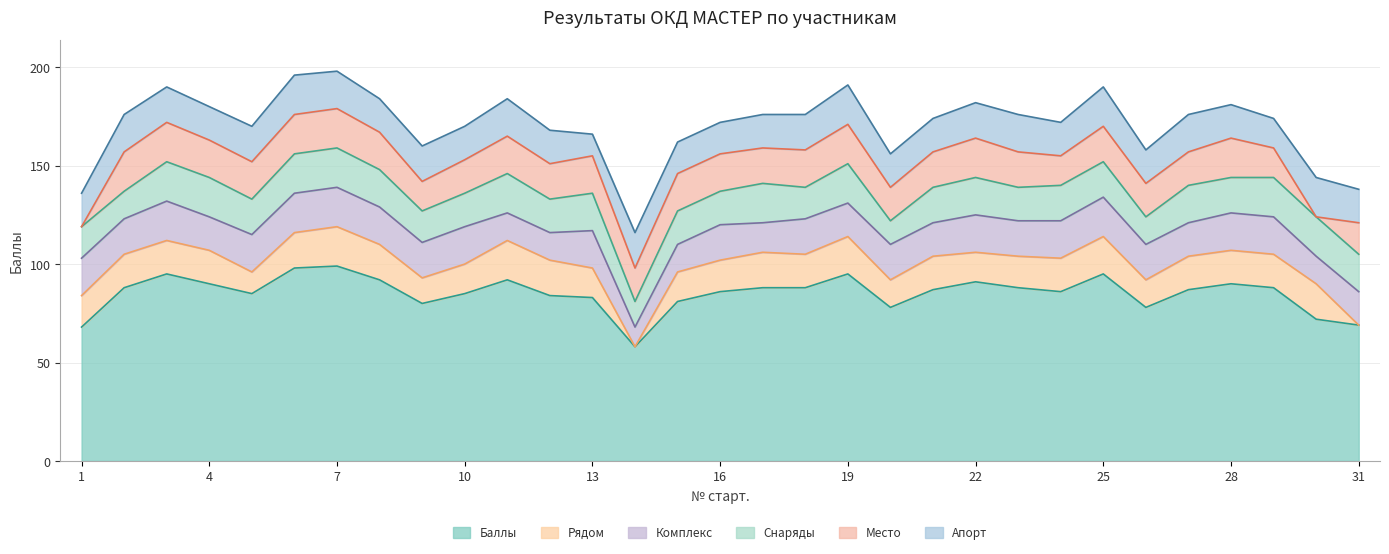

The value of Комплекс at 2 is 18. True or false?

True